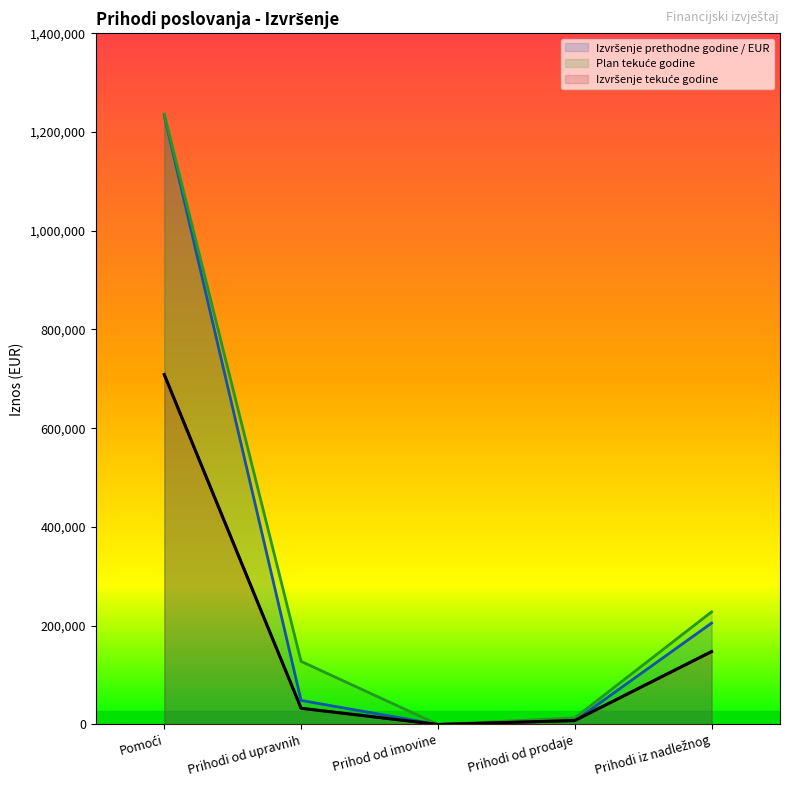

What is the spread (max minus min) of values at Prihodi od upravnih?

94966.8